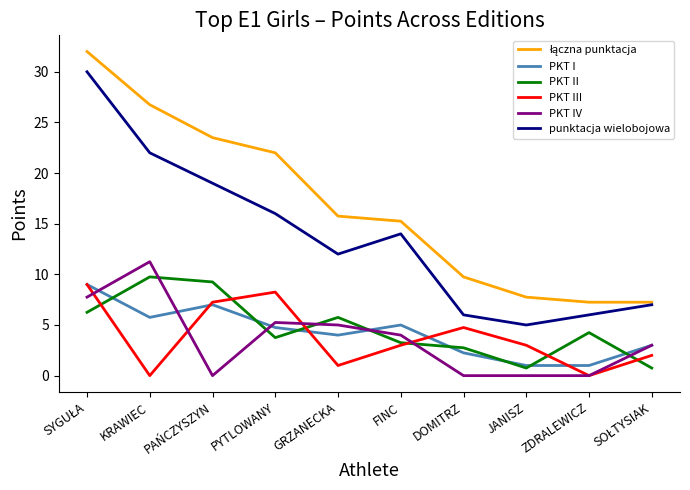

Is the value of PKT II at FINC greater than the value of PKT IV at PAŃCZYSZYN?

Yes